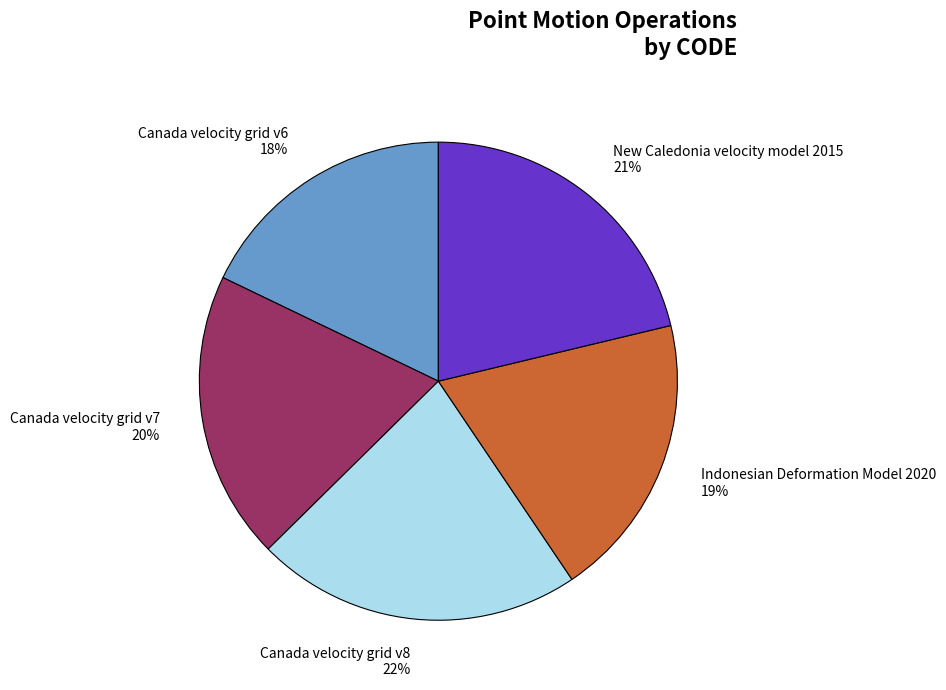

Is it true that Indonesian Deformation Model 2020 is 19% of the pie?

True